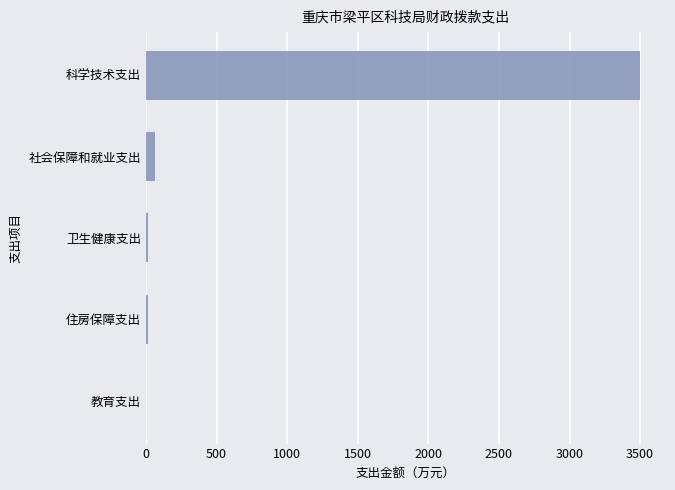

Is it true that the value at 科学技术支出 is 2373.1?

False